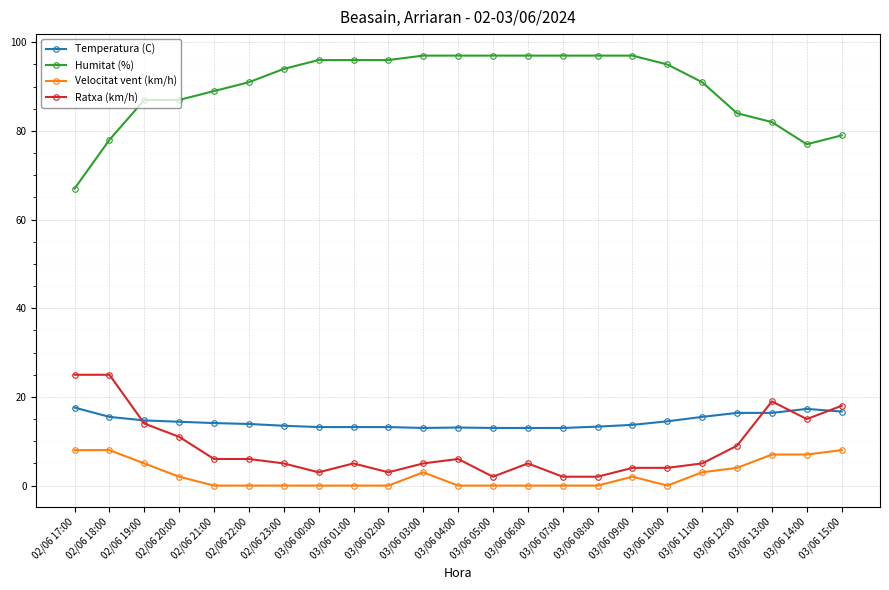

Is it true that Humitat (%) equals 40.4 at 03/06 03:00?

False